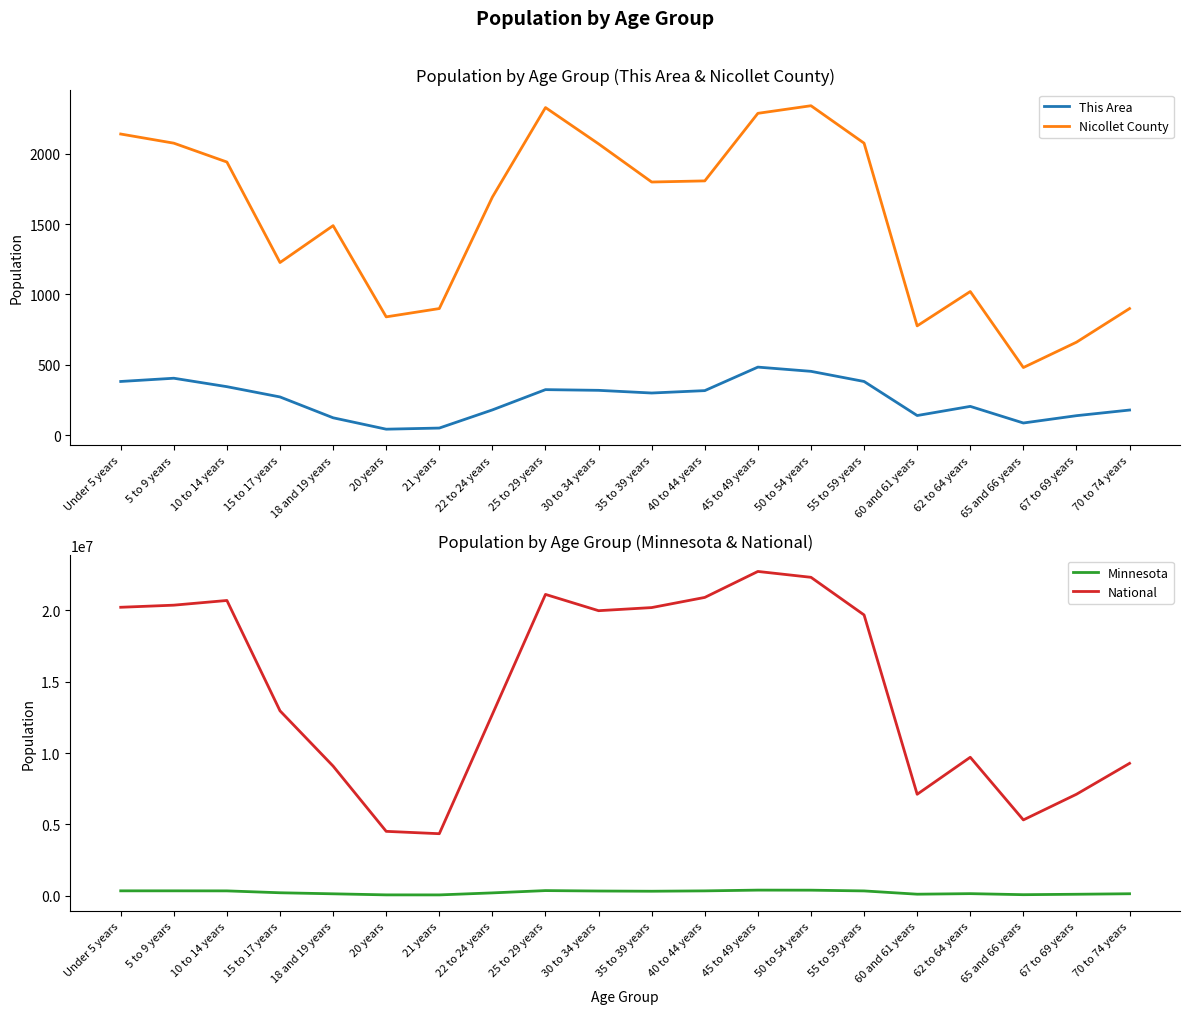

The This Area series shows 235 at 45 to 49 years. True or false?

False